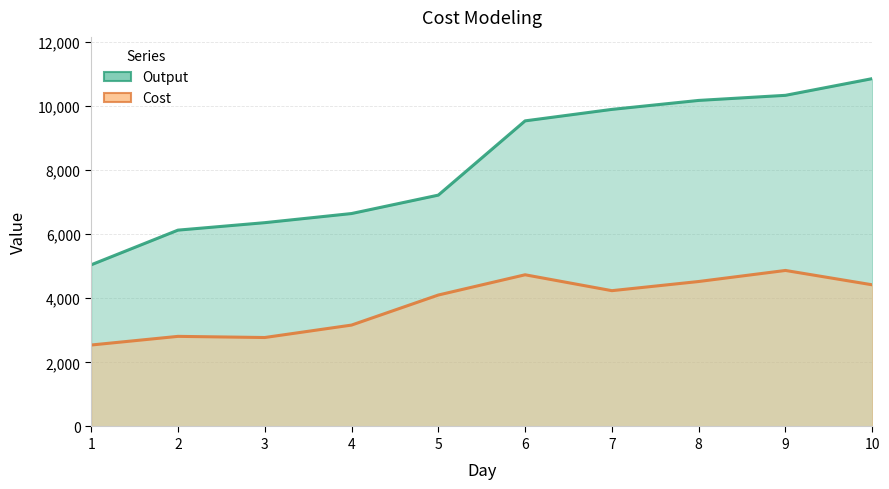

True or false: Output and Cost cross at least once.

False